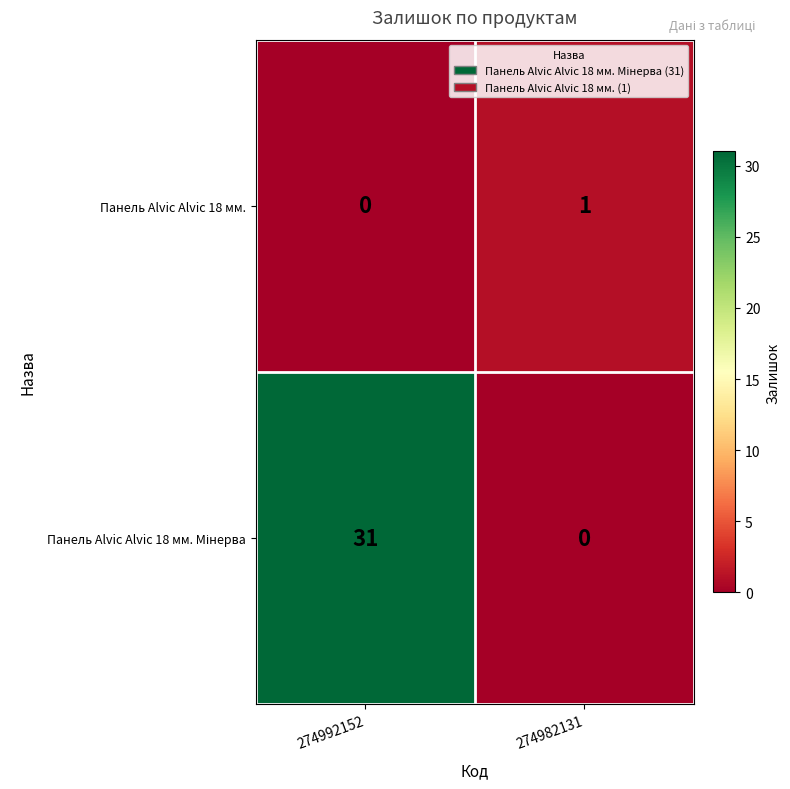

At how many categories does at least one series exceed 26?

1